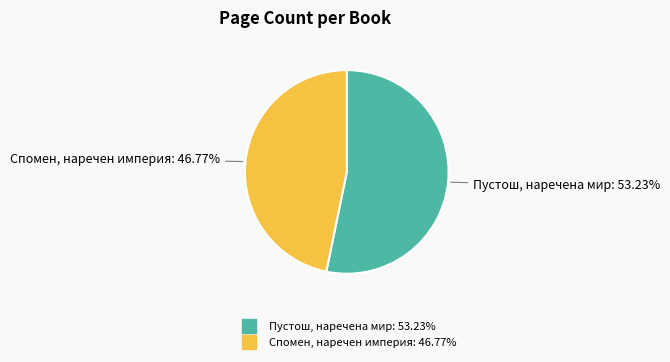

Is there a majority slice in this chart?

Yes